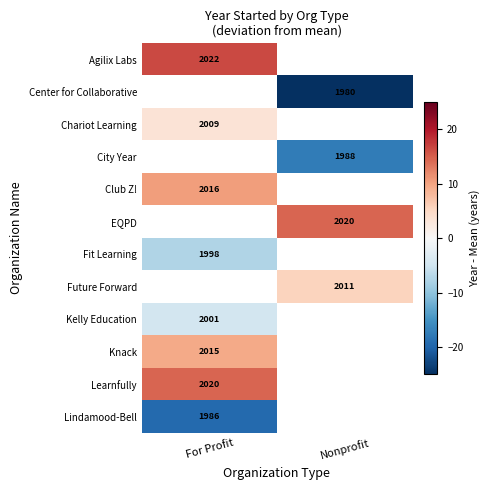

Between For Profit and Nonprofit, which is larger?

Nonprofit